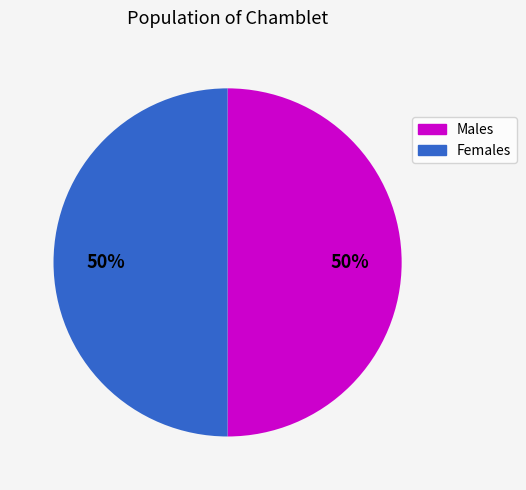

To the nearest percent, what is the average slice percentage?

50%